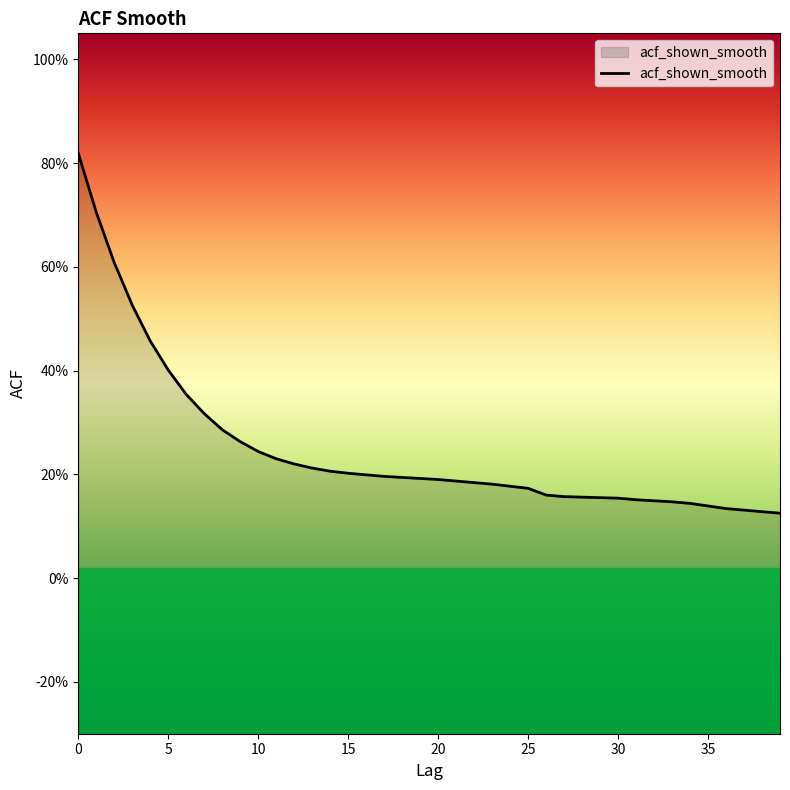

What is the value of the 6th point from the left?

0.4